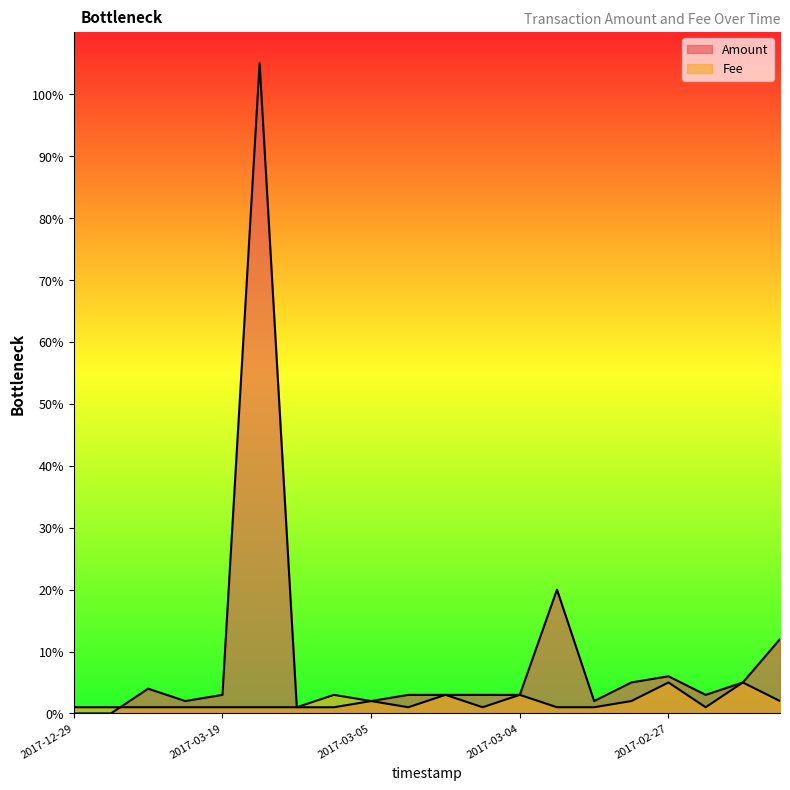

What is the difference between the maximum and minimum values in the Amount series?

105.0